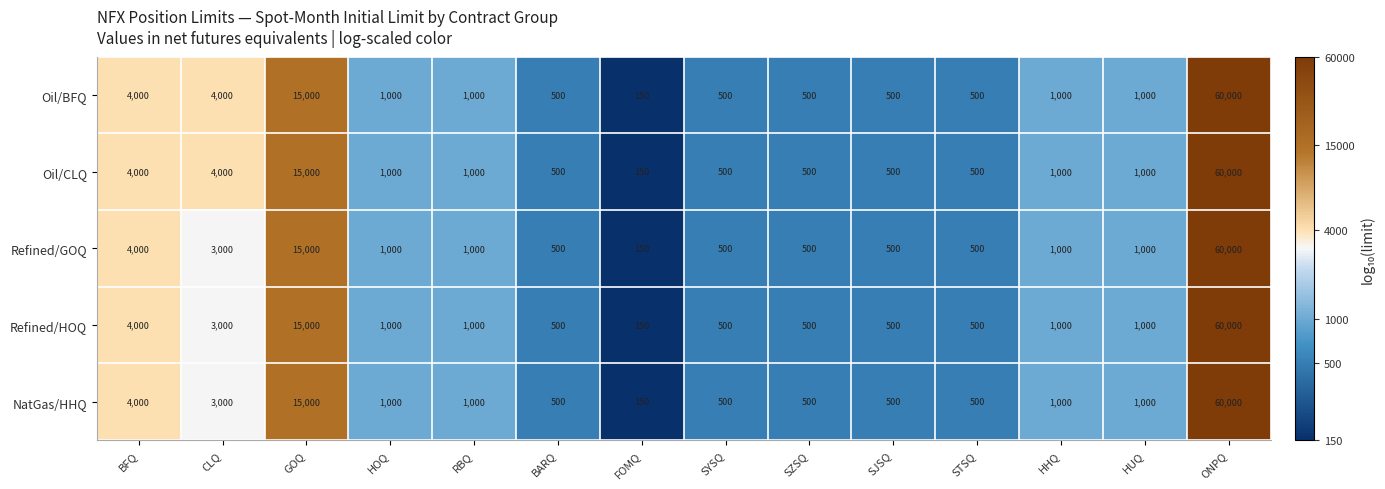

The Oil/BFQ series shows 1000 at HHQ. True or false?

True